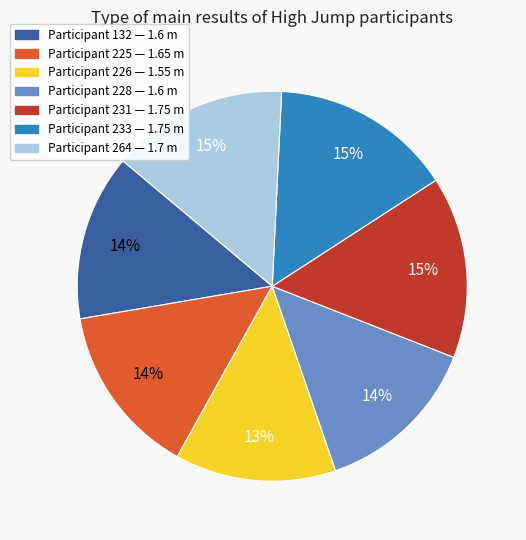

Is there a majority slice in this chart?

No